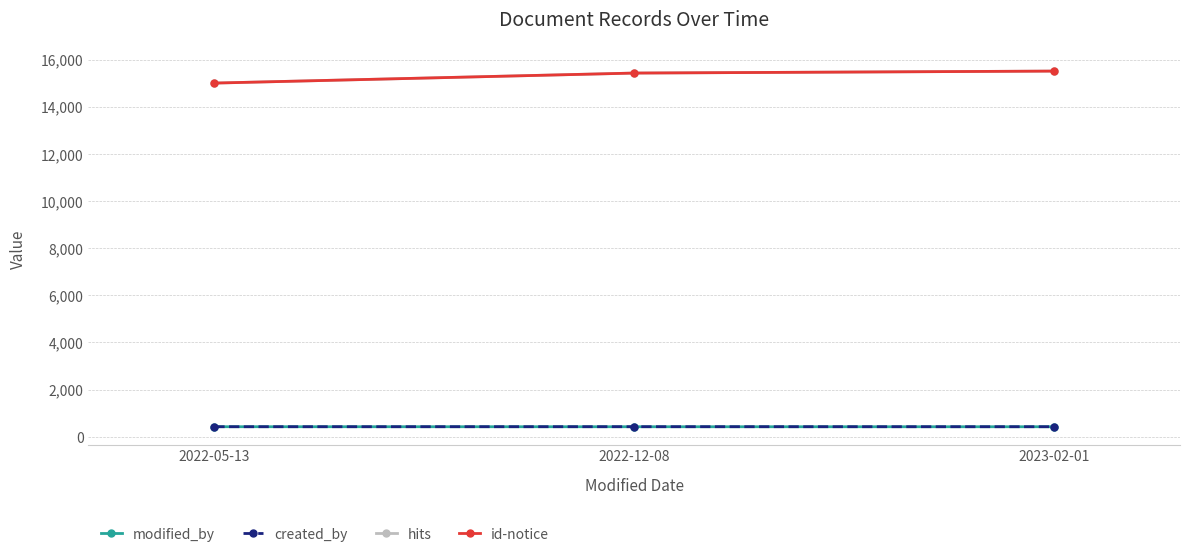

Does the chart have visible grid lines?

Yes